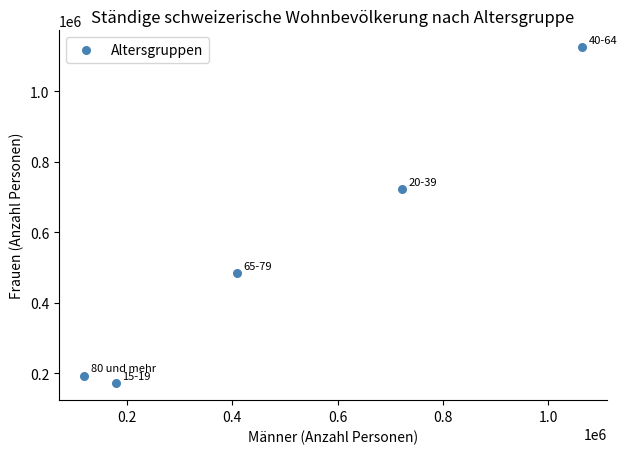

What is the average Y value?

539655.2